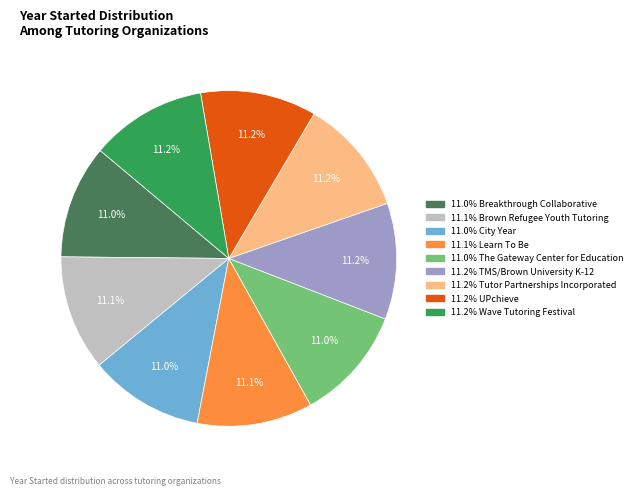

Is there a majority slice in this chart?

No